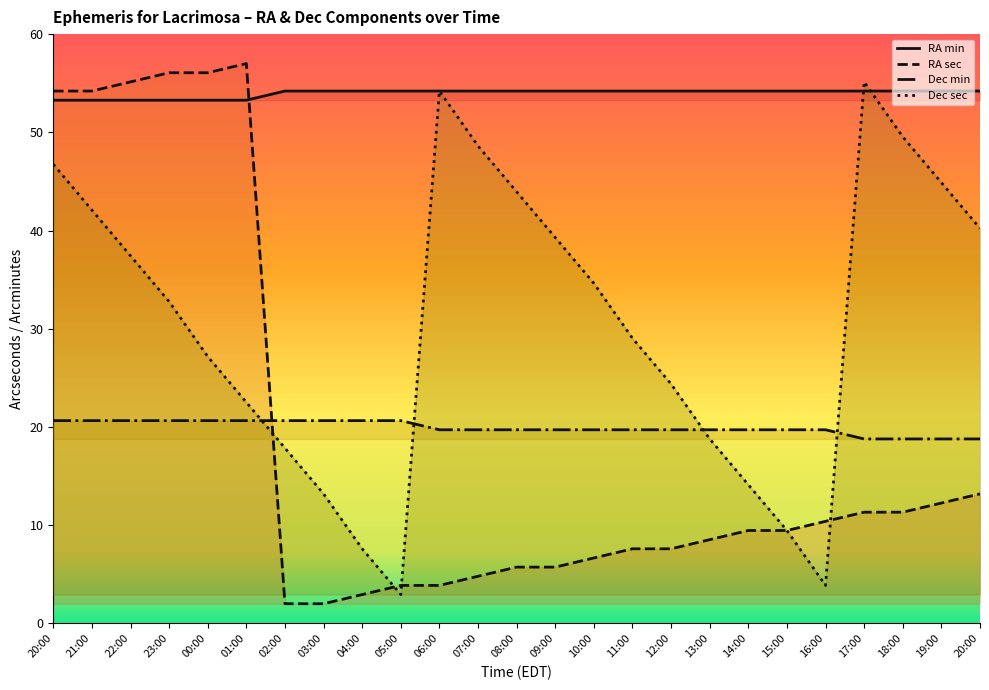

How many lines are shown in the chart?

4